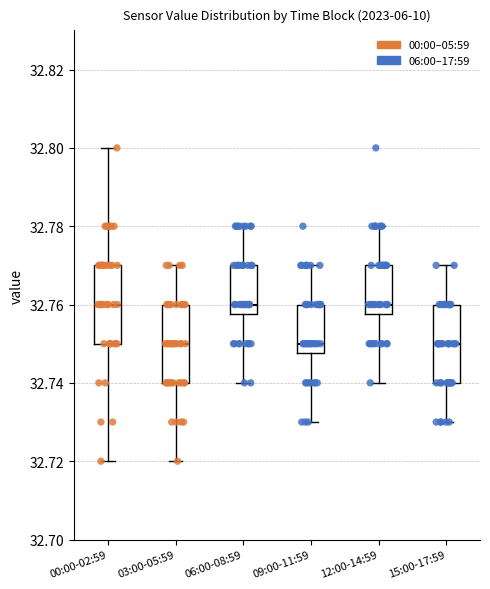

Where does the median line of the box for 12:00-14:59 sit on the y-axis? The values are not printed on the chart, so give them approximately, as read against the axis.

32.760